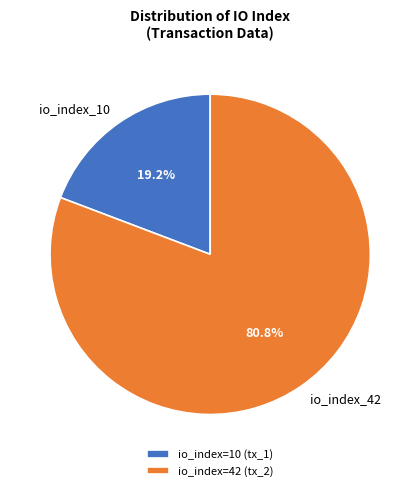

Count the number of slices in the pie.

2